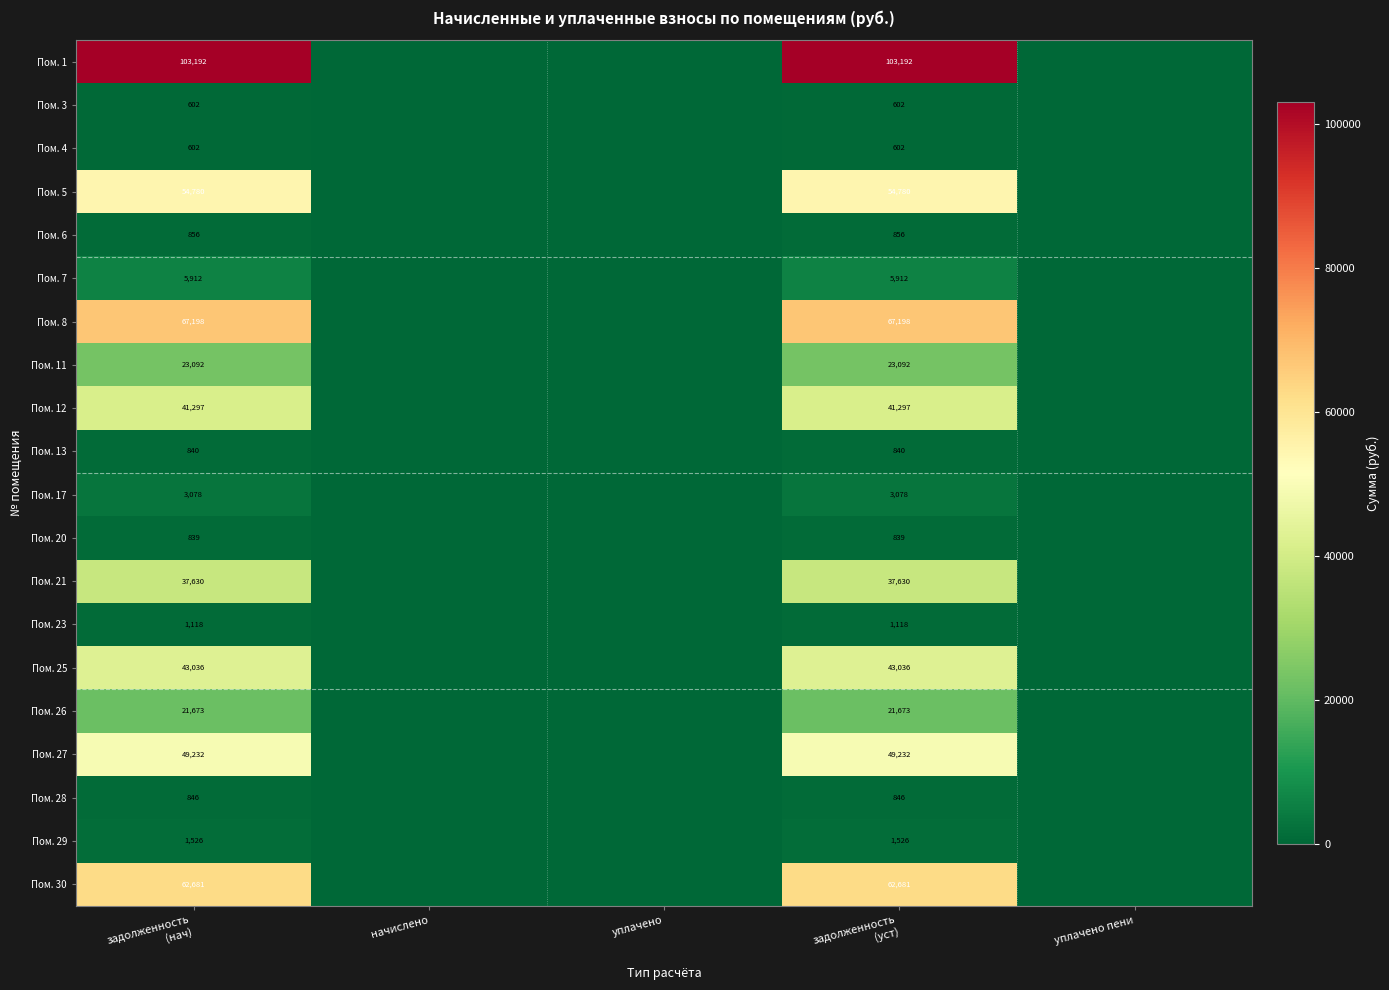

Rank the series at задолженность (нач) from lowest to highest value.

Пом. 3, Пом. 4, Пом. 20, Пом. 13, Пом. 28, Пом. 6, Пом. 23, Пом. 29, Пом. 17, Пом. 7, Пом. 26, Пом. 11, Пом. 21, Пом. 12, Пом. 25, Пом. 27, Пом. 5, Пом. 30, Пом. 8, Пом. 1